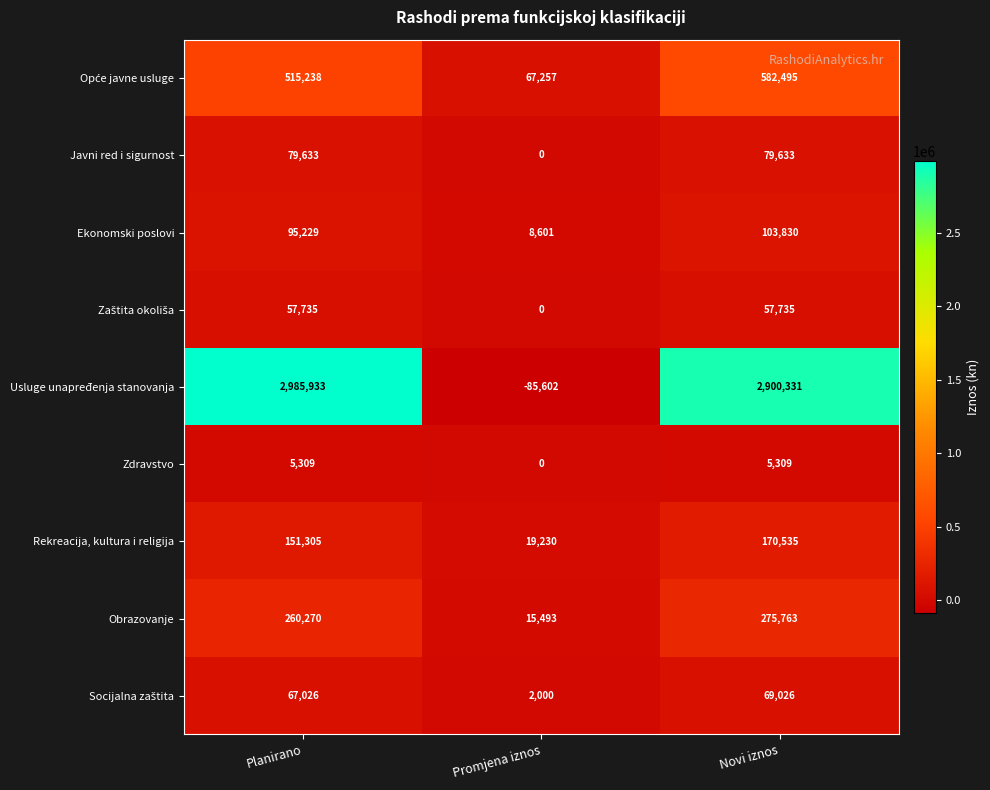

The value of Javni red i sigurnost at Planirano is 79633. True or false?

True